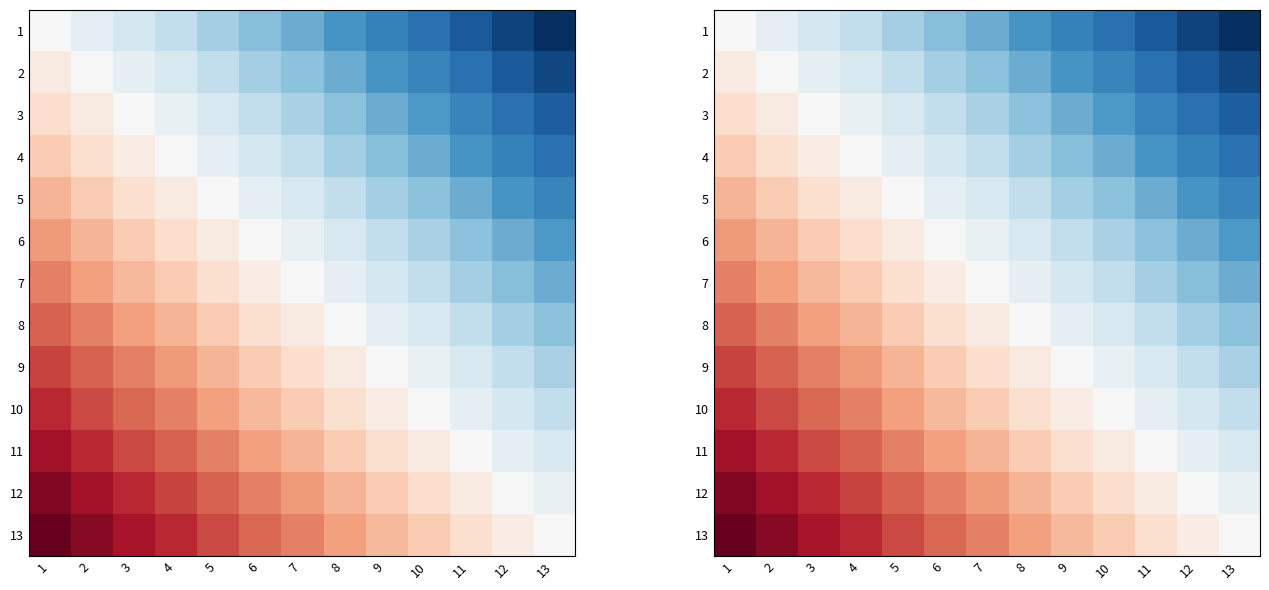

What is the approximate value of 9 at 7?

0.2